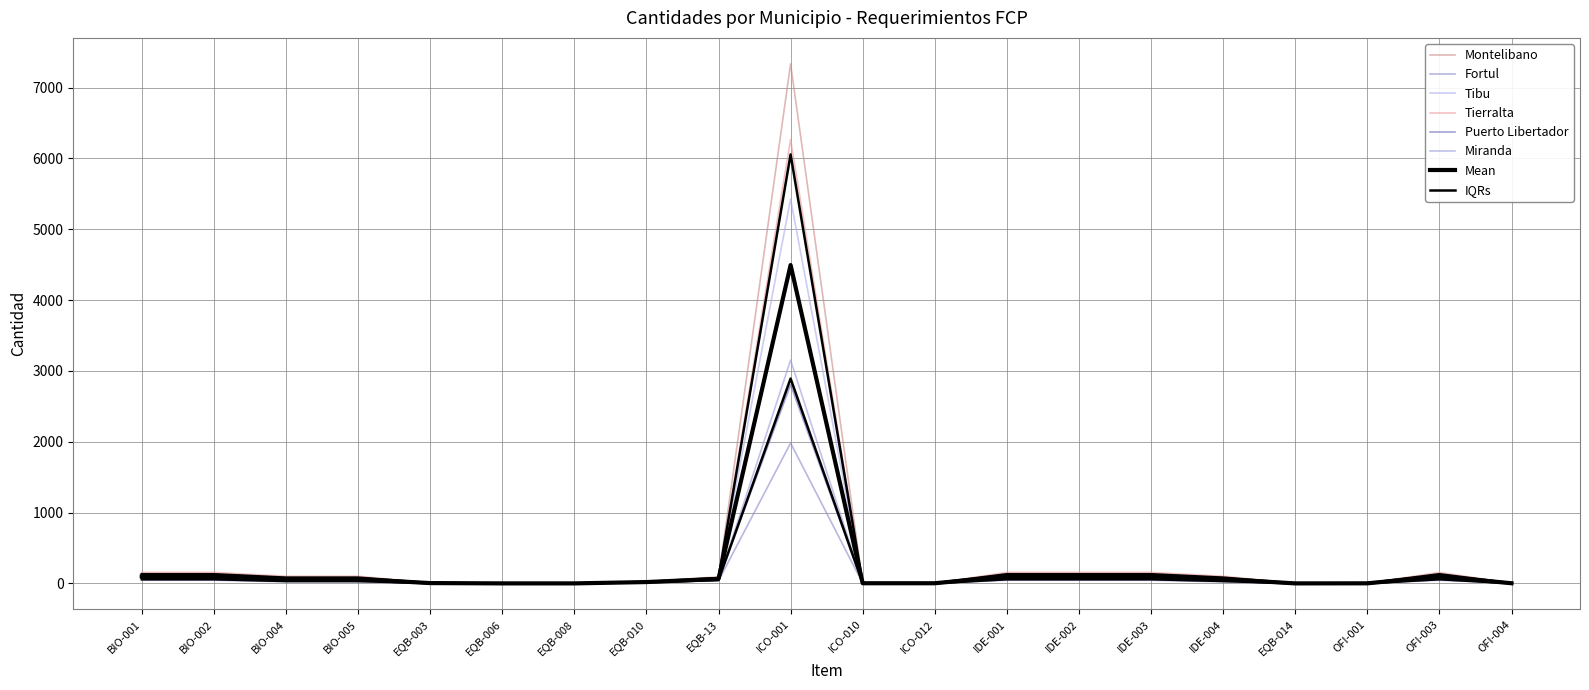

The Tierralta series shows 7 at EQB-003. True or false?

True